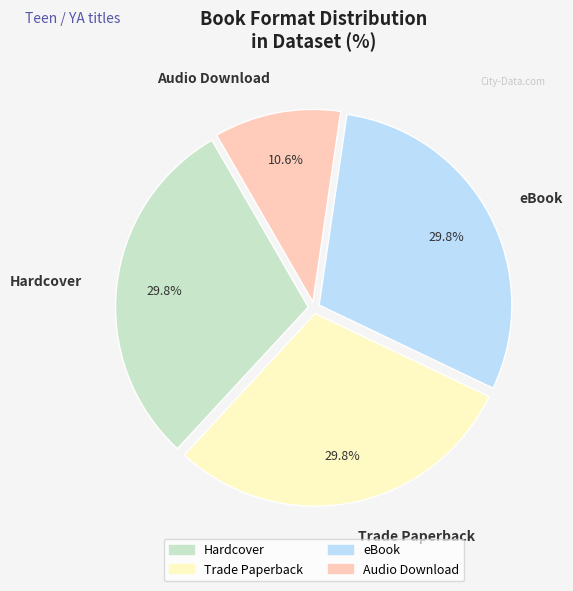

To the nearest percent, what portion does Hardcover represent?

30%